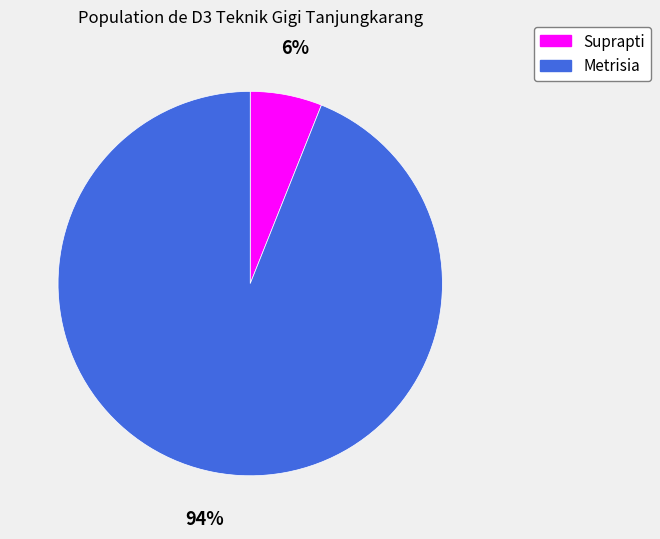

Does Suprapti represent more than half of the total?

No